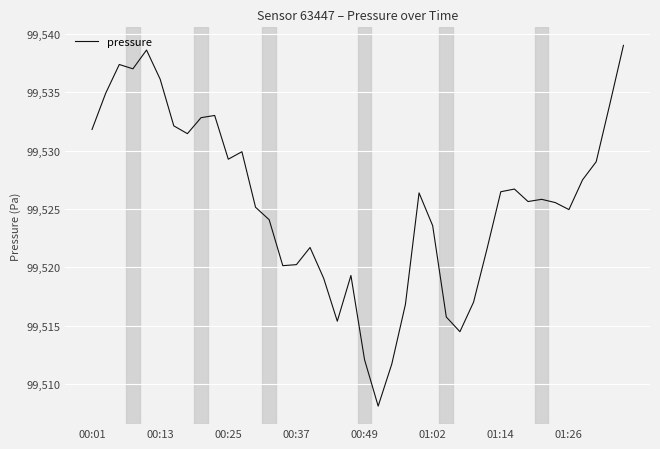

What is the difference between the maximum and minimum values?

30.9